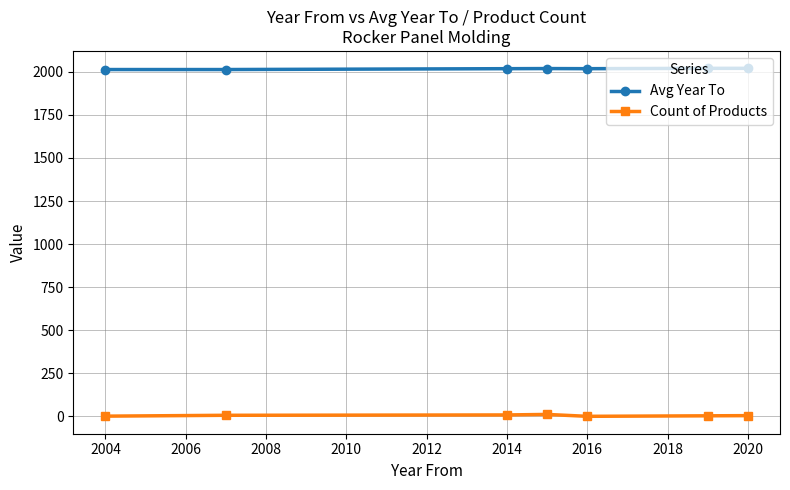

List the series in order of their overall mean, highest first.

Avg Year To, Count of Products